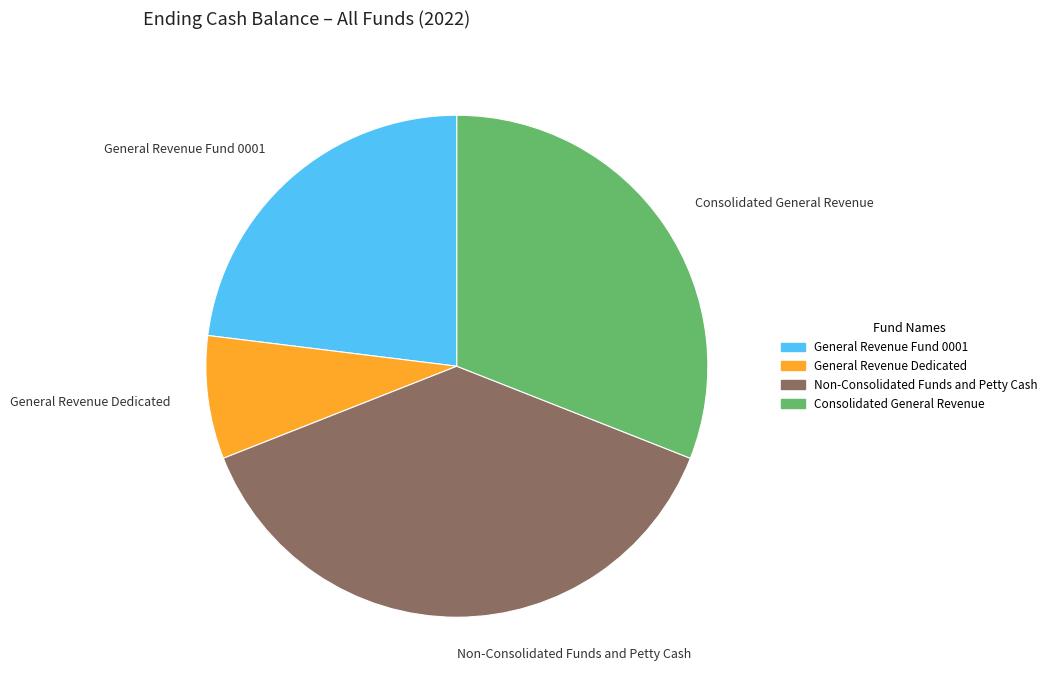

Is there a majority slice in this chart?

No